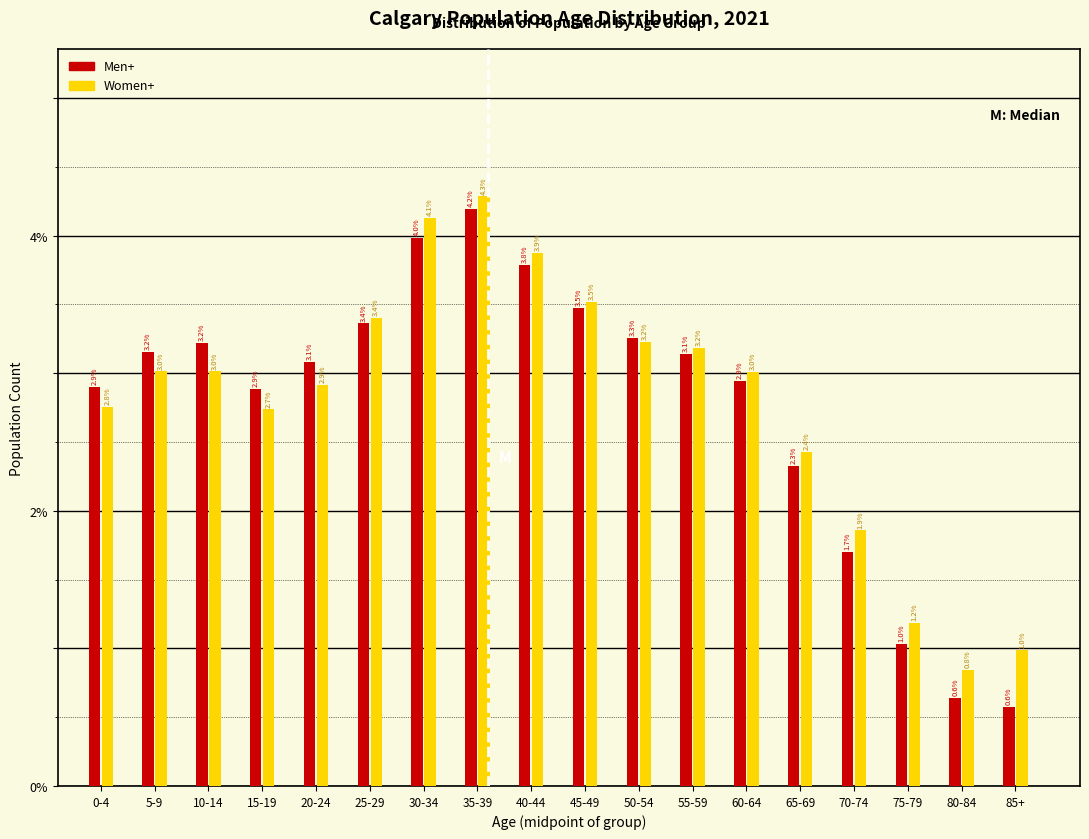

Reading left to right, what are all the values shown in this chart?

Men+: 0-4=2.9	5-9=3.2	10-14=3.2	15-19=2.9	20-24=3.1	25-29=3.4	30-34=4.0	35-39=4.2	40-44=3.8	45-49=3.5	50-54=3.3	55-59=3.1	60-64=2.9	65-69=2.3	70-74=1.7	75-79=1.0	80-84=0.6	85+=0.6
Women+: 0-4=2.8	5-9=3.0	10-14=3.0	15-19=2.7	20-24=2.9	25-29=3.4	30-34=4.1	35-39=4.3	40-44=3.9	45-49=3.5	50-54=3.2	55-59=3.2	60-64=3.0	65-69=2.4	70-74=1.9	75-79=1.2	80-84=0.8	85+=1.0